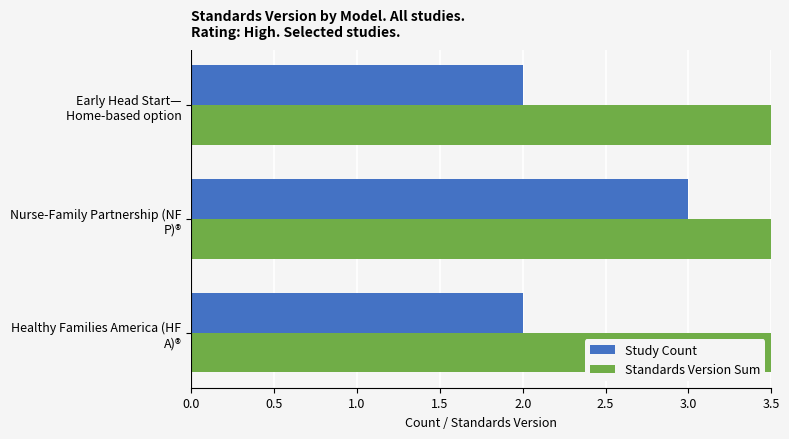

Rank the series by their average value, from highest to lowest.

Standards Version Sum, Study Count